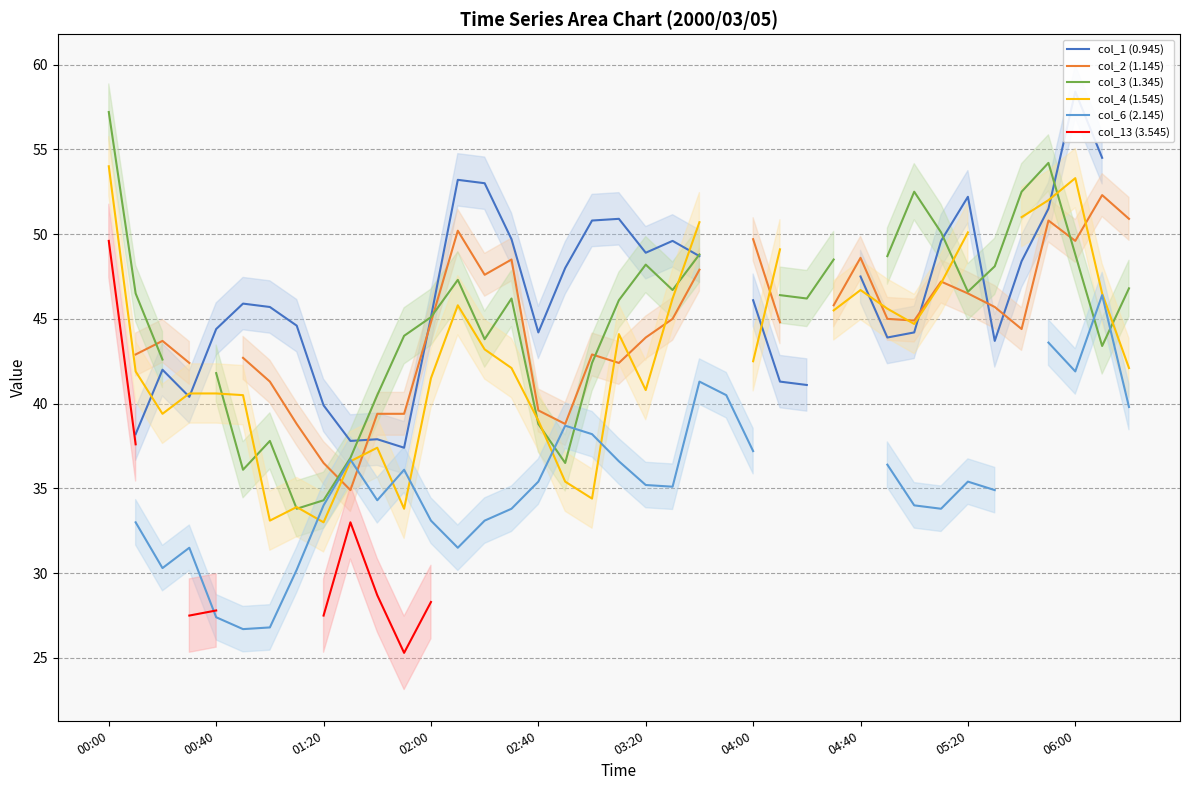

True or false: col_2 (1.145) has a value of 42.9 at 18.

True